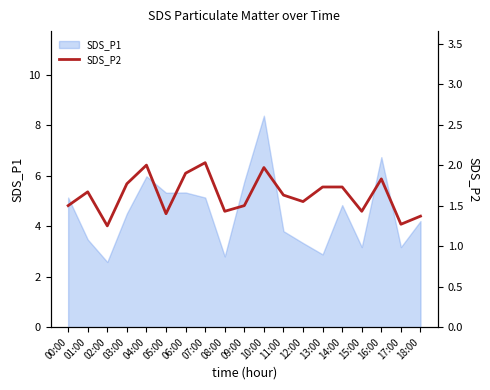

Which category has the highest value in the SDS_P1 series?

10:00